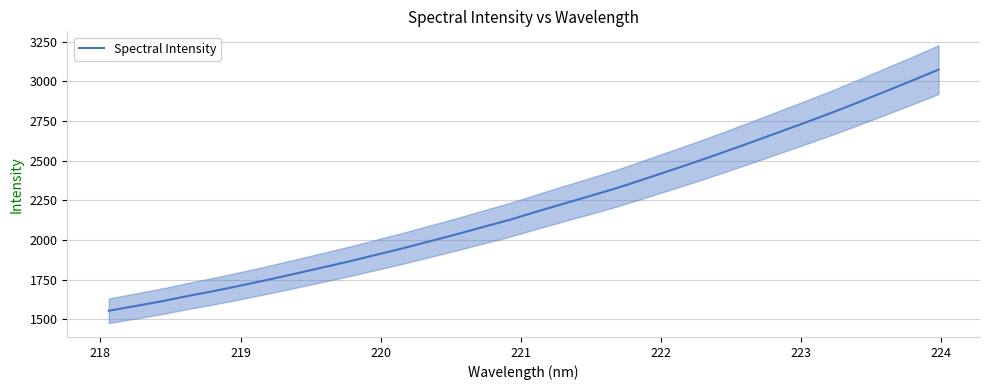

True or false: there are more than 0 points higher than both neighbors.

False